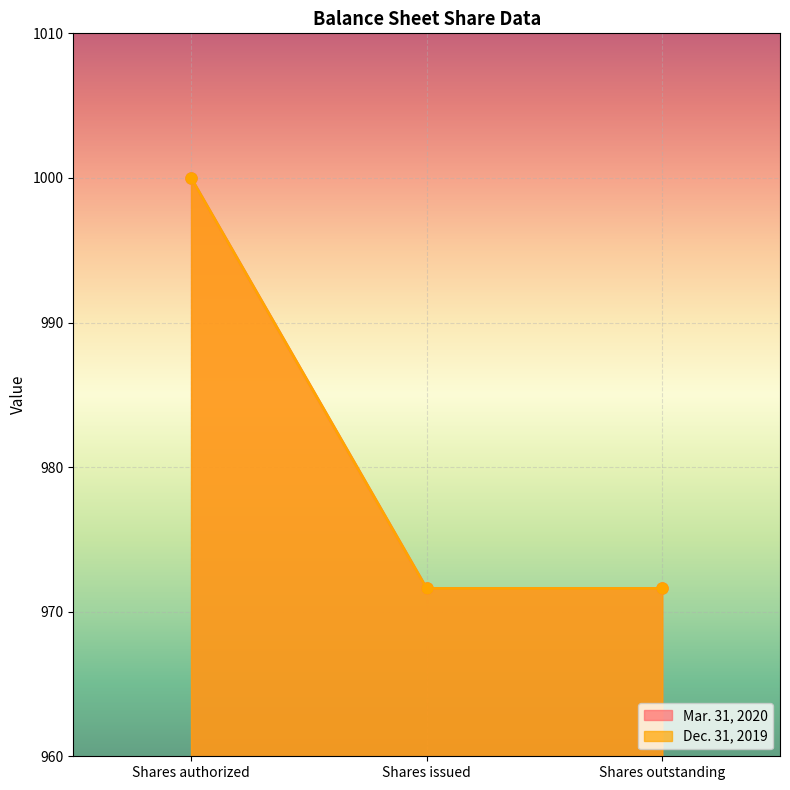

Which series has the largest total across all categories?

Mar. 31, 2020